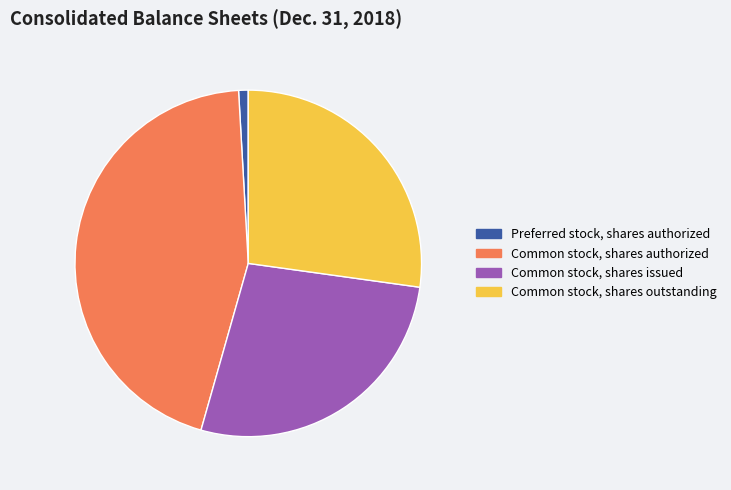

How many slices are in this pie chart?

4